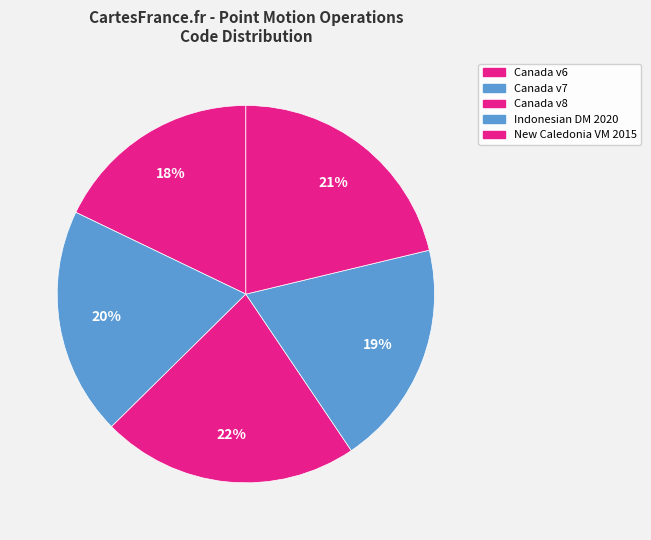

Count the number of slices in the pie.

5